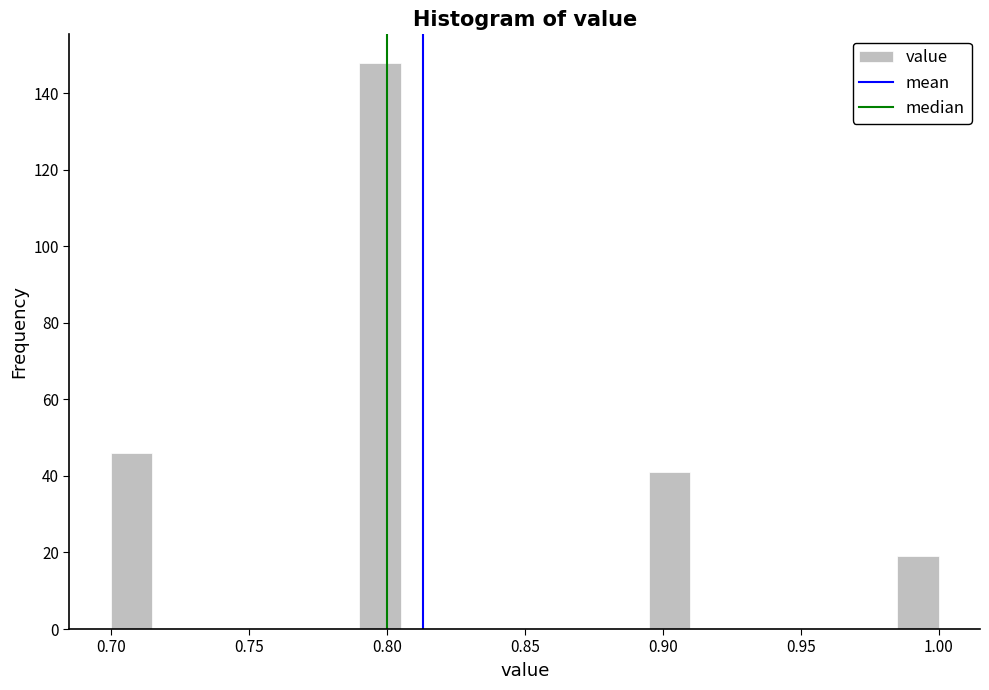

Around what value on the x-axis is the tallest bar? Give the approximate position of its centre, as read against the axis.

0.800